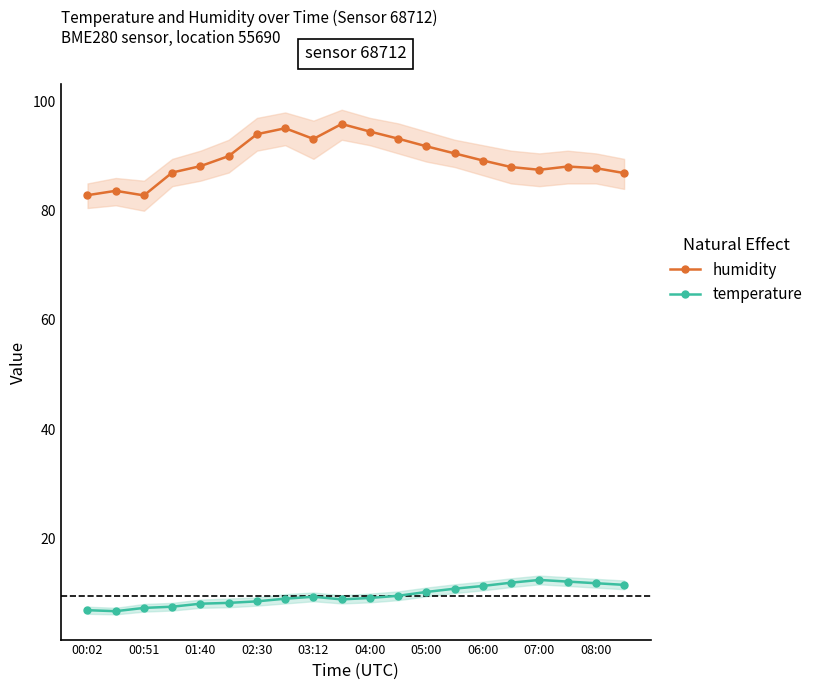

The humidity series shows 20.4 at 04:00. True or false?

False